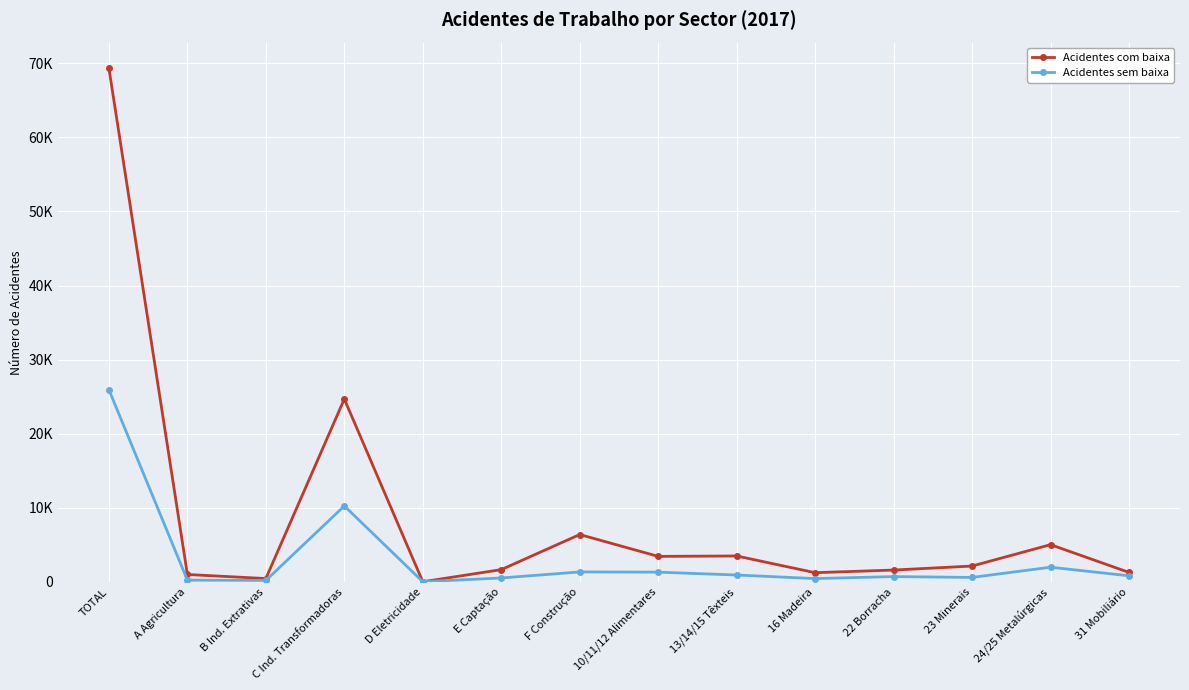

Which series changed the most between C Ind. Transformadoras and 10/11/12 Alimentares?

Acidentes com baixa